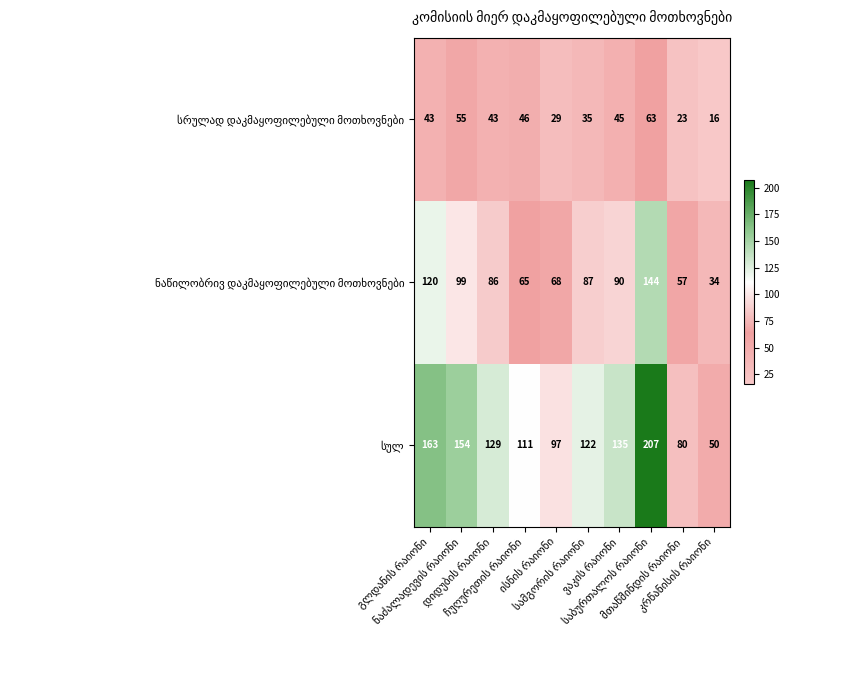

What is the smallest value displayed?

16